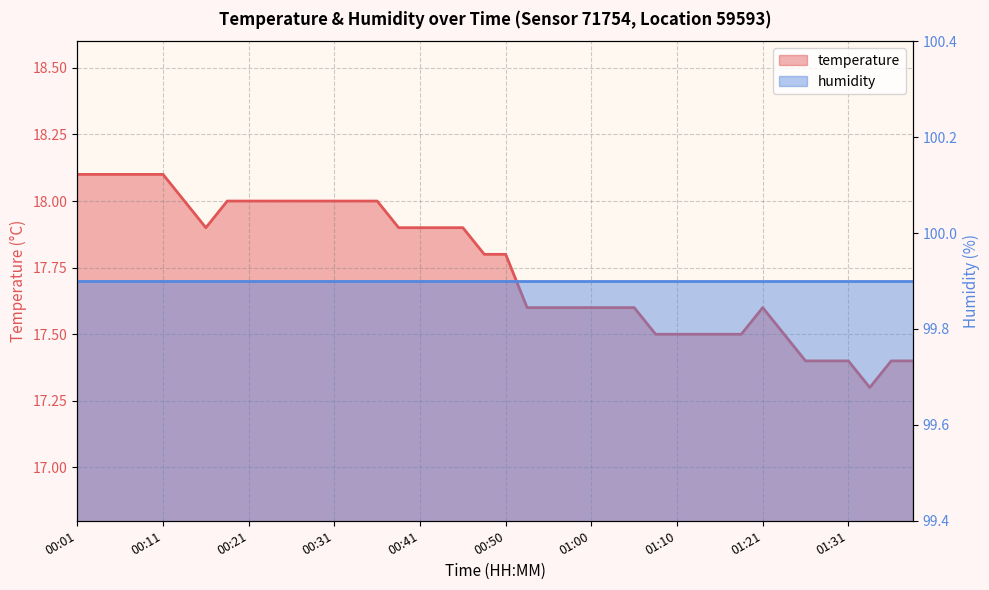

What is the label of the 9th point from the right?

01:18